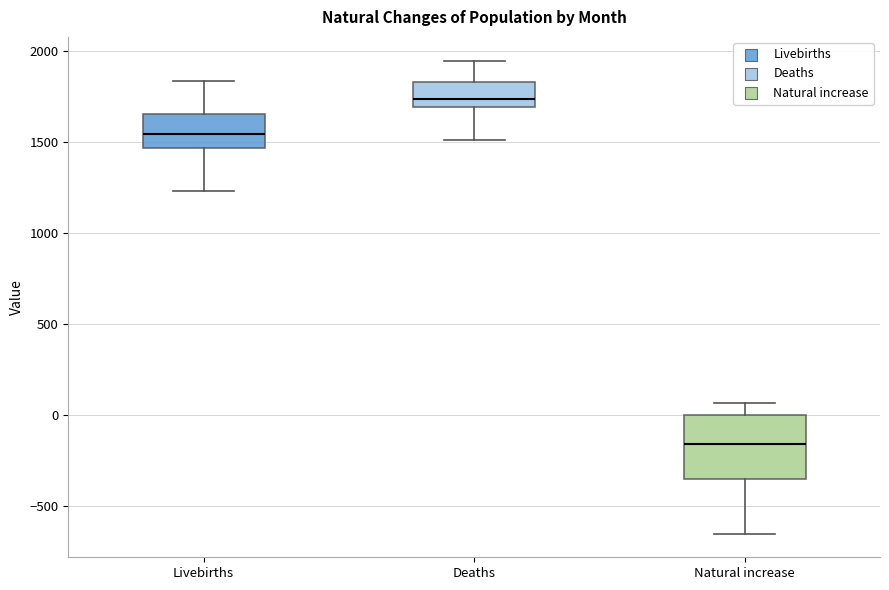

Reading left to right, transcribe this box plot: for each box, give where its median line is, the range the box spans, and where its two whiskers end, as read against the y-axis. The values are not printed on the chart, so give them approximately, as read against the axis.

Livebirths: median 1550, box 1450 to 1650, whiskers 1250 to 1850
Deaths: median 1750, box 1700 to 1850, whiskers 1500 to 1950
Natural increase: median -150, box -350 to 0, whiskers -650 to 50